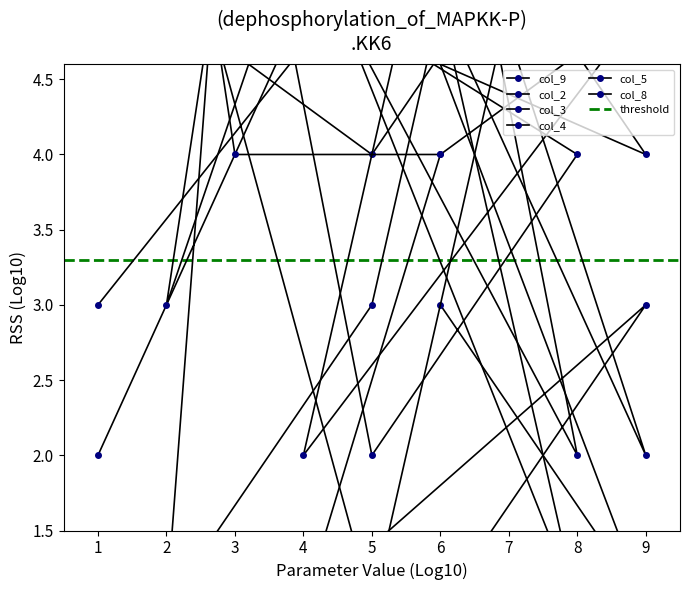

What is the label of the 6th point from the left?

2